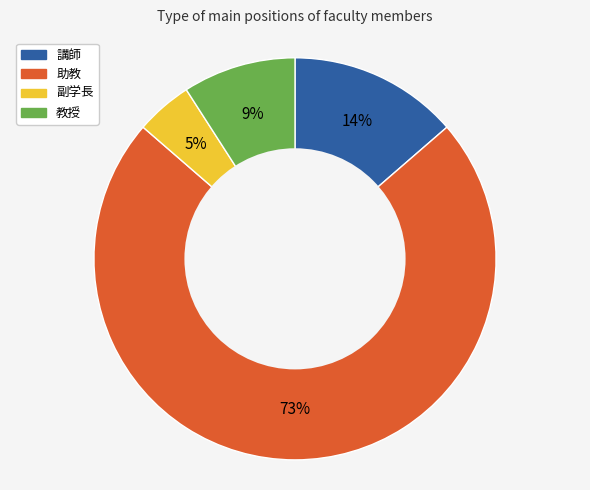

Approximately how many times larger is the value at 教授 compared to 助教?

0.1